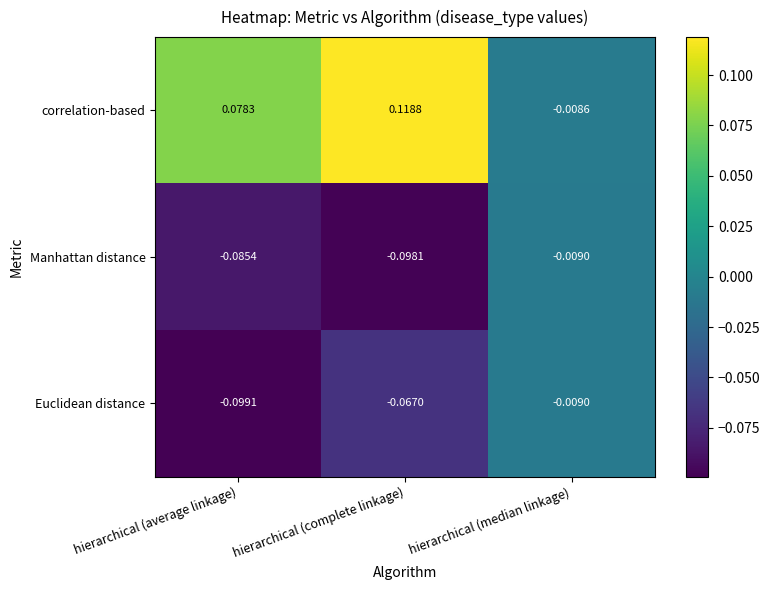

Rank the categories by correlation-based value from highest to lowest.

hierarchical (complete linkage), hierarchical (average linkage), hierarchical (median linkage)